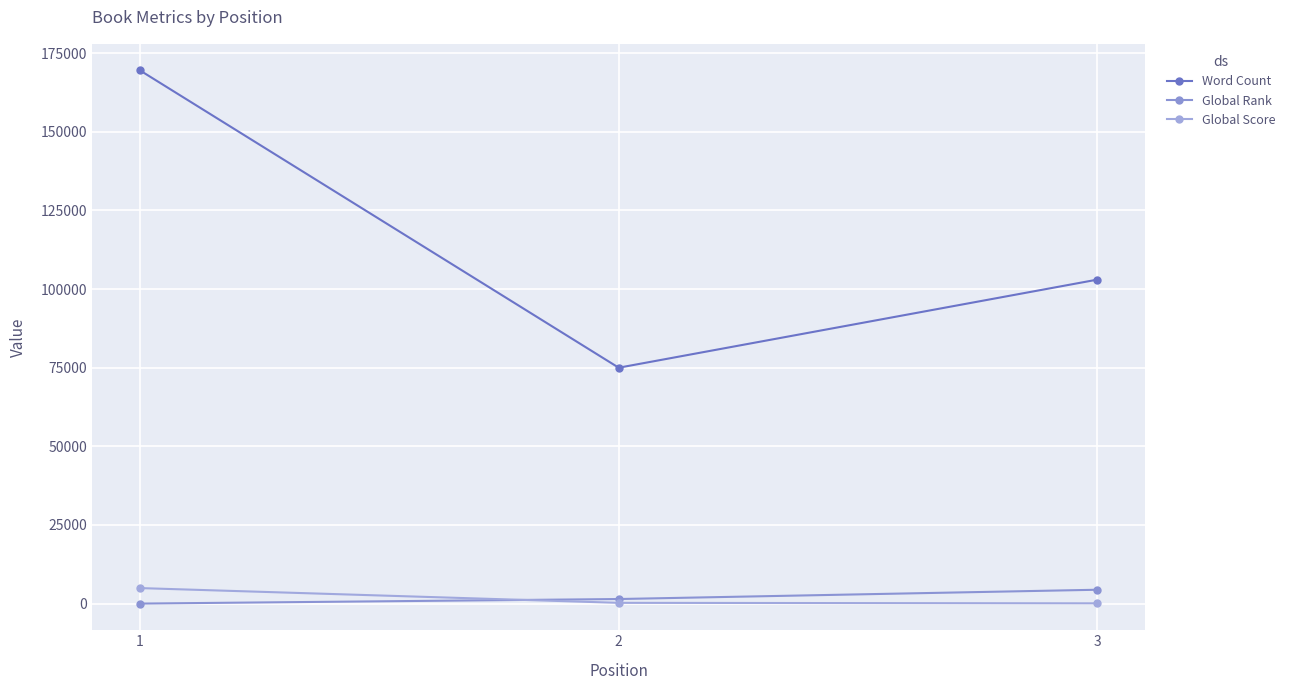

At which label does Global Rank reach its peak?

3